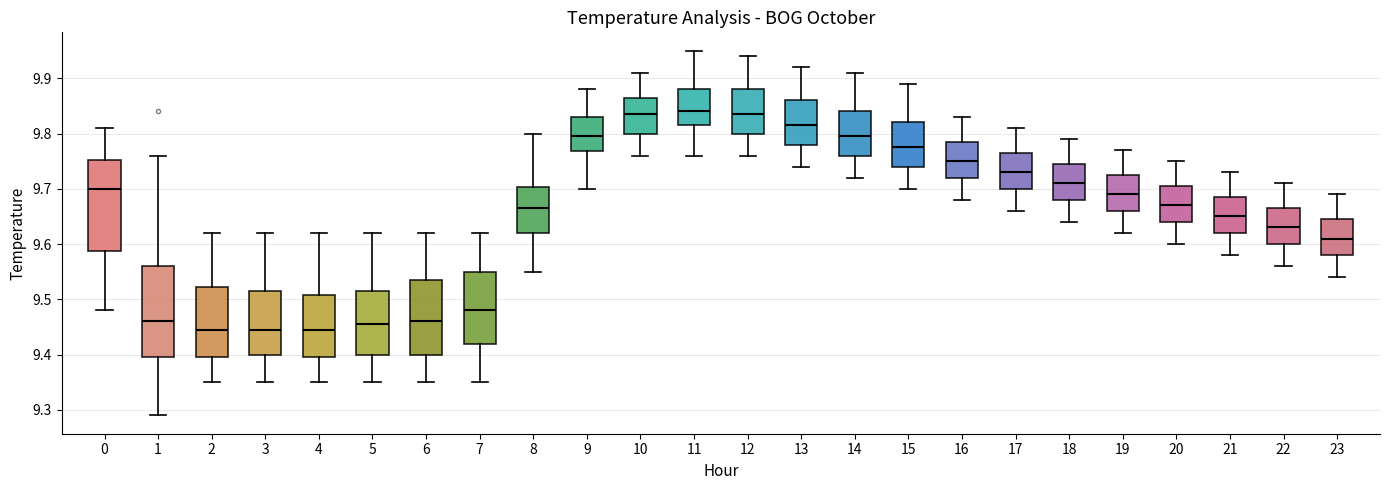

Reading left to right, read every box against the y-axis: the position of its median line, the range the box covers, and the ends of its whiskers. The values are not printed on the chart, so give them approximately, as read against the axis.

0: median 9.70, box 9.59 to 9.75, whiskers 9.48 to 9.81
1: median 9.46, box 9.40 to 9.56, whiskers 9.29 to 9.76
2: median 9.45, box 9.40 to 9.52, whiskers 9.35 to 9.62
3: median 9.45, box 9.40 to 9.52, whiskers 9.35 to 9.62
4: median 9.45, box 9.40 to 9.51, whiskers 9.35 to 9.62
5: median 9.46, box 9.40 to 9.52, whiskers 9.35 to 9.62
6: median 9.46, box 9.40 to 9.54, whiskers 9.35 to 9.62
7: median 9.48, box 9.42 to 9.55, whiskers 9.35 to 9.62
8: median 9.67, box 9.62 to 9.70, whiskers 9.55 to 9.80
9: median 9.80, box 9.77 to 9.83, whiskers 9.70 to 9.88
10: median 9.84, box 9.80 to 9.87, whiskers 9.76 to 9.91
11: median 9.84, box 9.82 to 9.88, whiskers 9.76 to 9.95
12: median 9.84, box 9.80 to 9.88, whiskers 9.76 to 9.94
13: median 9.82, box 9.78 to 9.86, whiskers 9.74 to 9.92
14: median 9.80, box 9.76 to 9.84, whiskers 9.72 to 9.91
15: median 9.78, box 9.74 to 9.82, whiskers 9.70 to 9.89
16: median 9.75, box 9.72 to 9.79, whiskers 9.68 to 9.83
17: median 9.73, box 9.70 to 9.77, whiskers 9.66 to 9.81
18: median 9.71, box 9.68 to 9.75, whiskers 9.64 to 9.79
19: median 9.69, box 9.66 to 9.73, whiskers 9.62 to 9.77
20: median 9.67, box 9.64 to 9.71, whiskers 9.60 to 9.75
21: median 9.65, box 9.62 to 9.69, whiskers 9.58 to 9.73
22: median 9.63, box 9.60 to 9.67, whiskers 9.56 to 9.71
23: median 9.61, box 9.58 to 9.65, whiskers 9.54 to 9.69